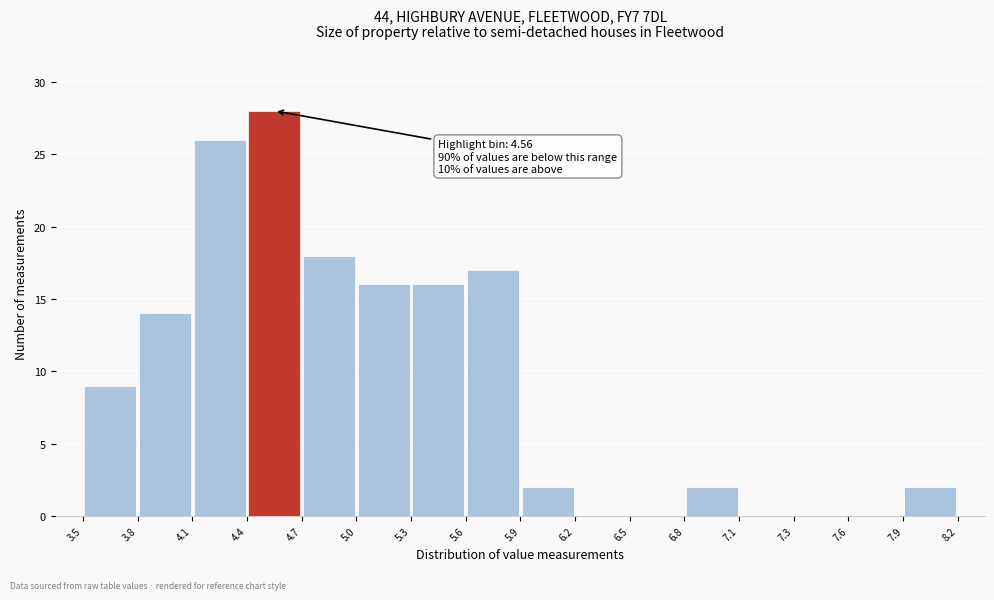

Over which range of the x-axis is the bar tallest?

4.4 to 4.7